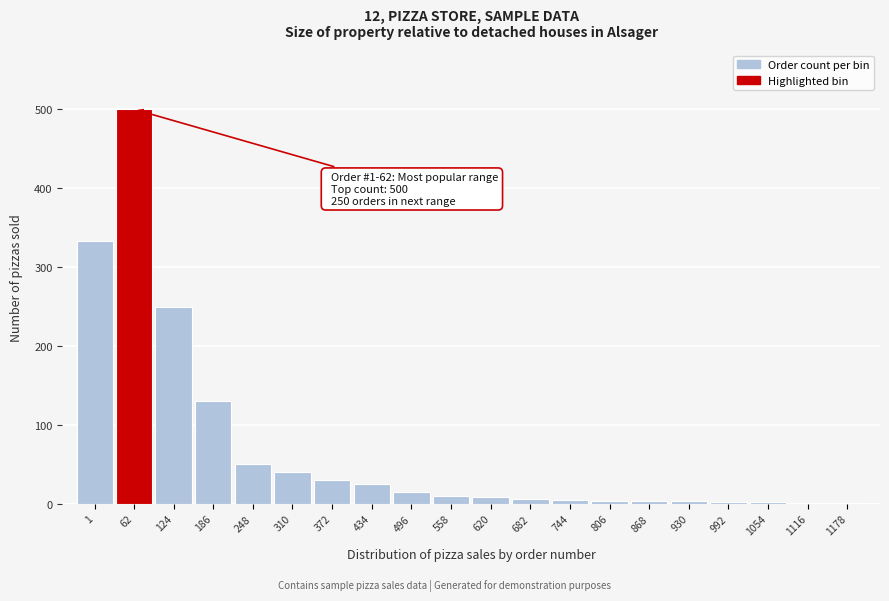

Which category has the highest value across all series?

62